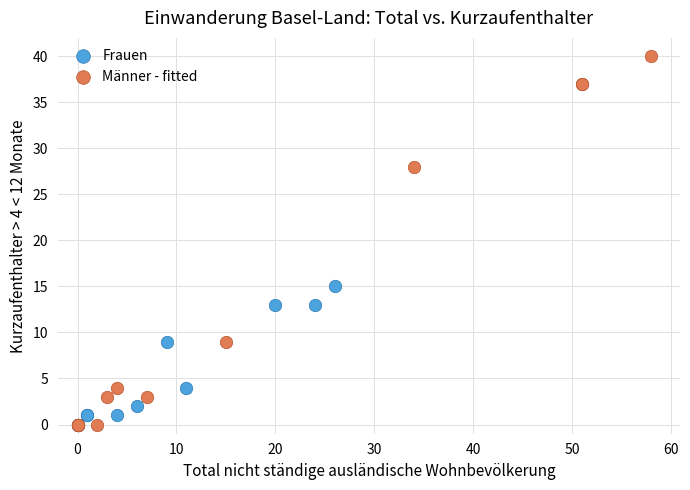

Which series reaches the maximum Y coordinate?

Männer - fitted